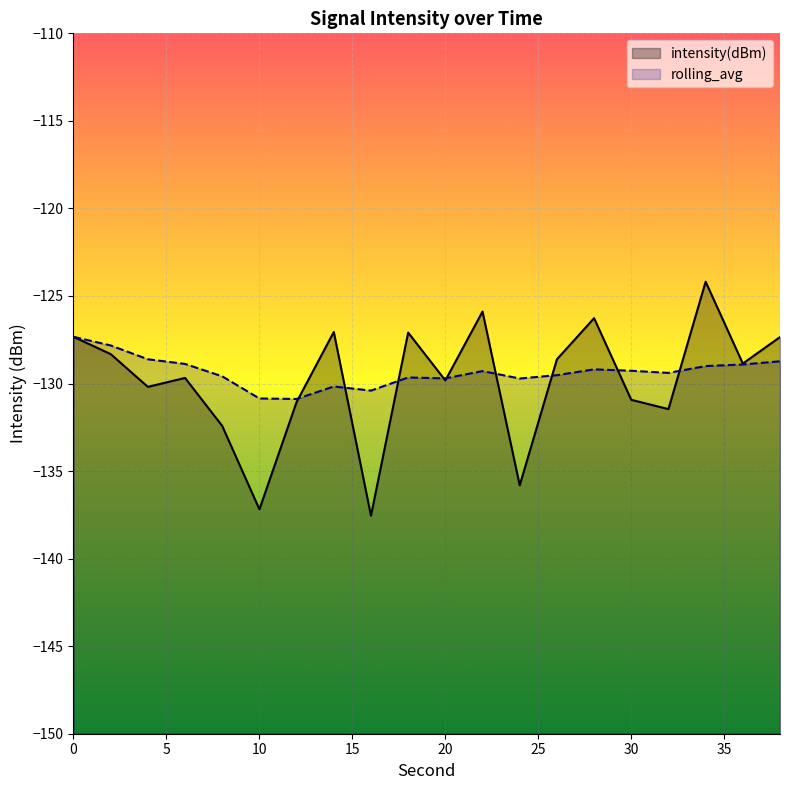

The value of rolling_avg at 4 is -128.6. True or false?

True